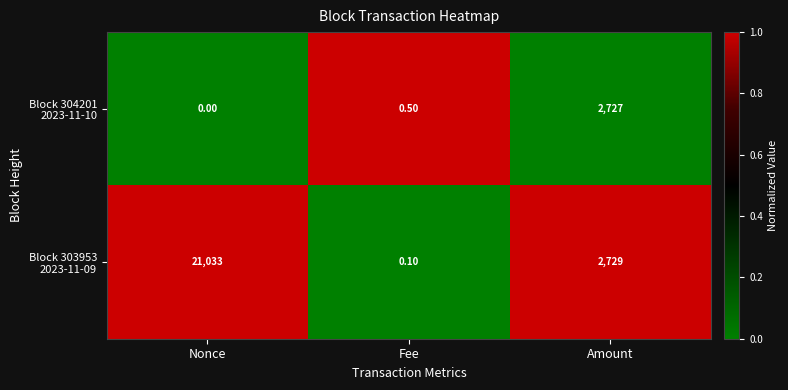

At which category is the sum across all series the highest?

Nonce